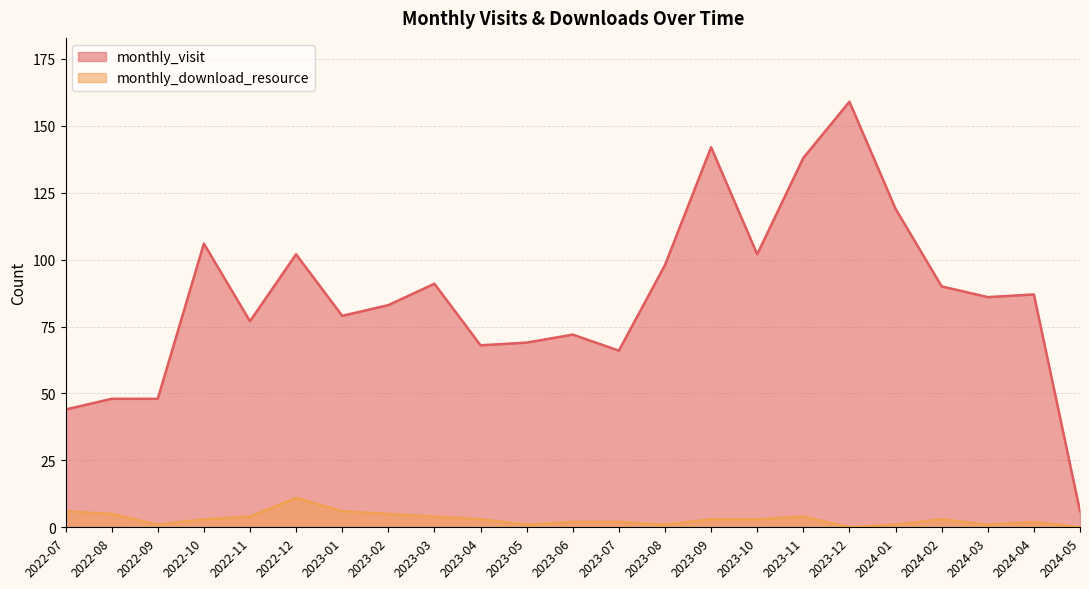

Rank the categories by monthly_visit value from highest to lowest.

2023-12, 2023-09, 2023-11, 2024-01, 2022-10, 2022-12, 2023-10, 2023-08, 2023-03, 2024-02, 2024-04, 2024-03, 2023-02, 2023-01, 2022-11, 2023-06, 2023-05, 2023-04, 2023-07, 2022-08, 2022-09, 2022-07, 2024-05